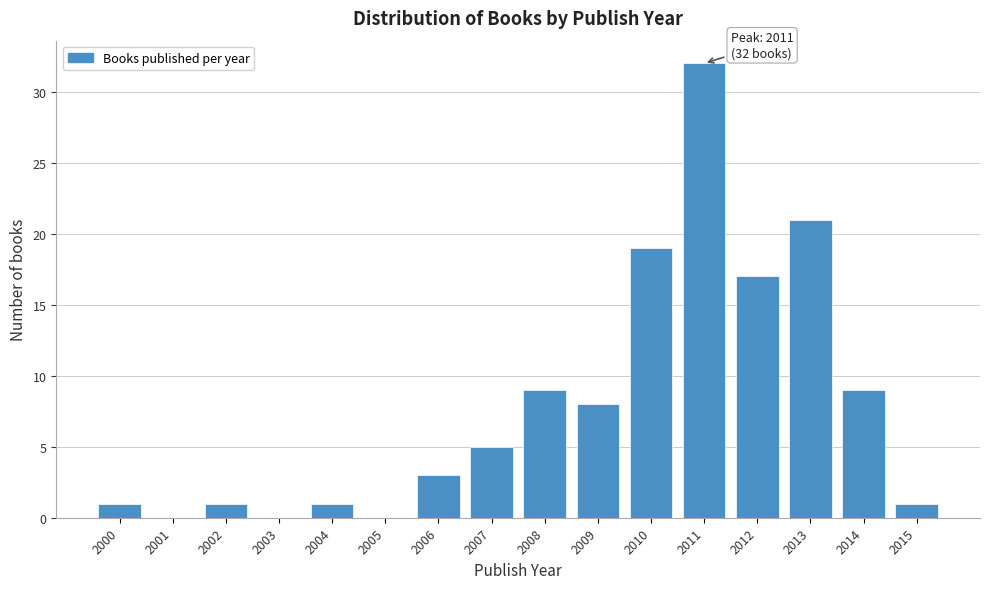

Reading left to right, list all the values displayed in this chart.

2000=1	2001=0	2002=1	2003=0	2004=1	2005=0	2006=3	2007=5	2008=9	2009=8	2010=19	2011=32	2012=17	2013=21	2014=9	2015=1